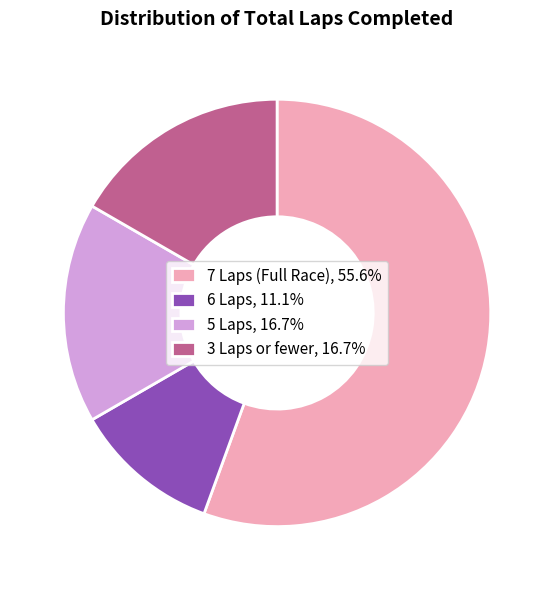

Count the number of slices in the pie.

4